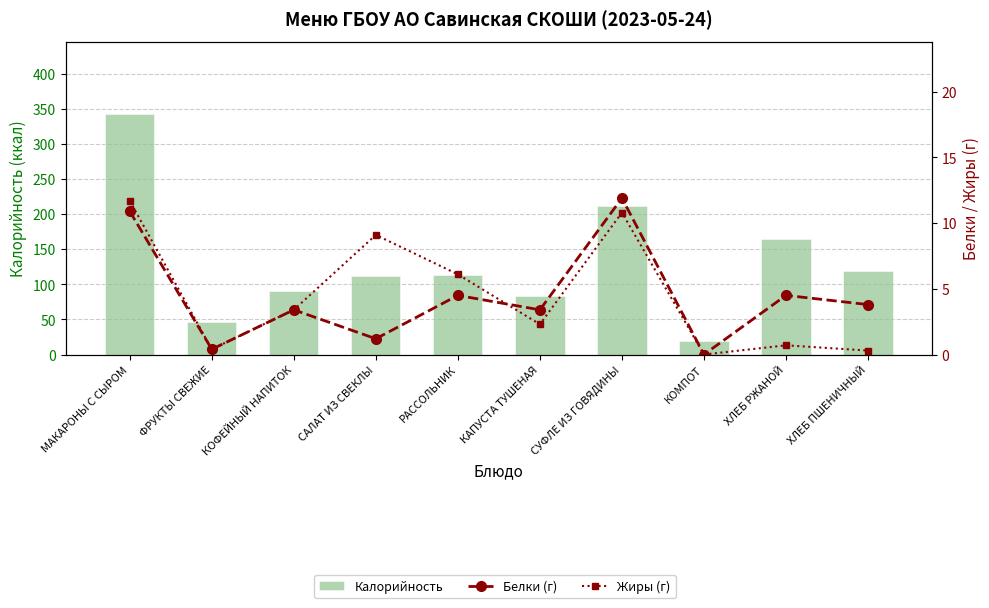

What are all the series names shown in the legend?

Калорийность, Белки (г), Жиры (г)